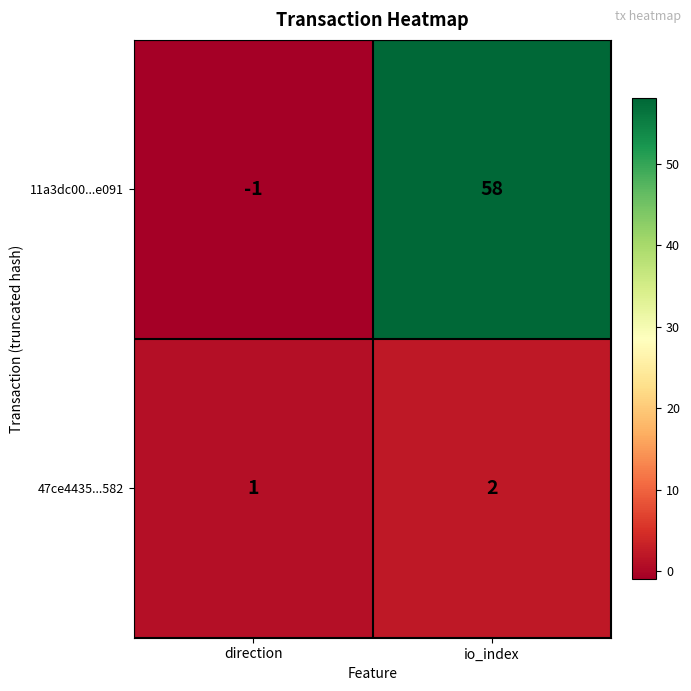

The 11a3dc00...e091 series shows 104 at io_index. True or false?

False